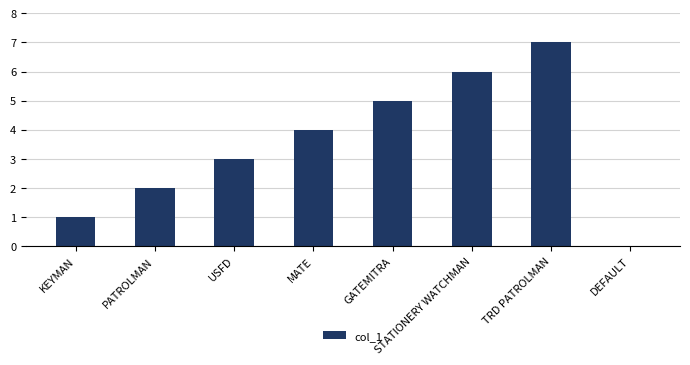

What is the sum of the values at TRD PATROLMAN and PATROLMAN?

9